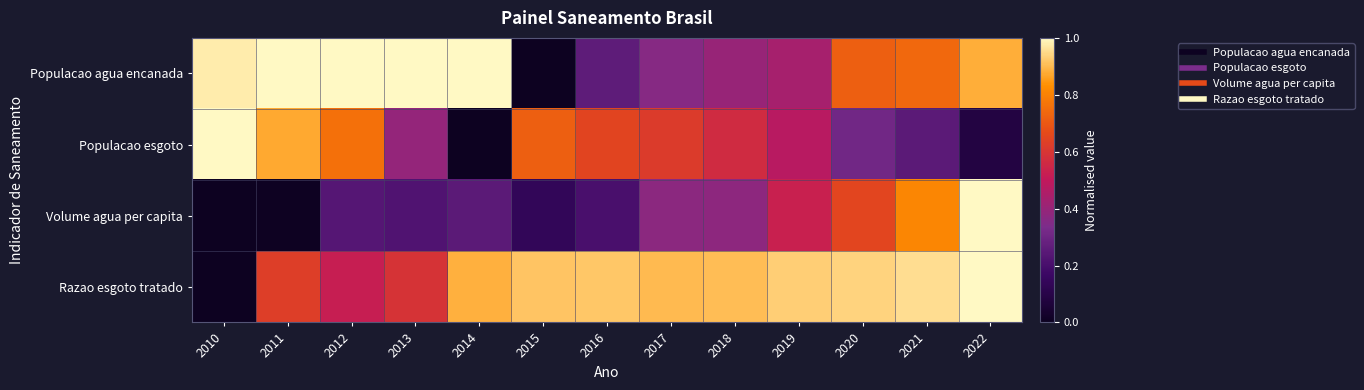

Between 2014 and 2016, which series saw the biggest shift?

Populacao agua encanada